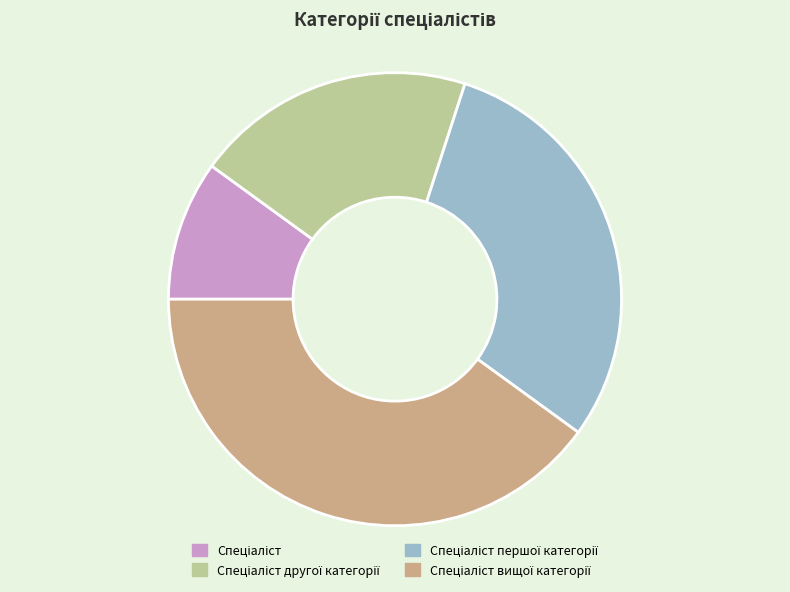

Does any single category account for the majority?

No